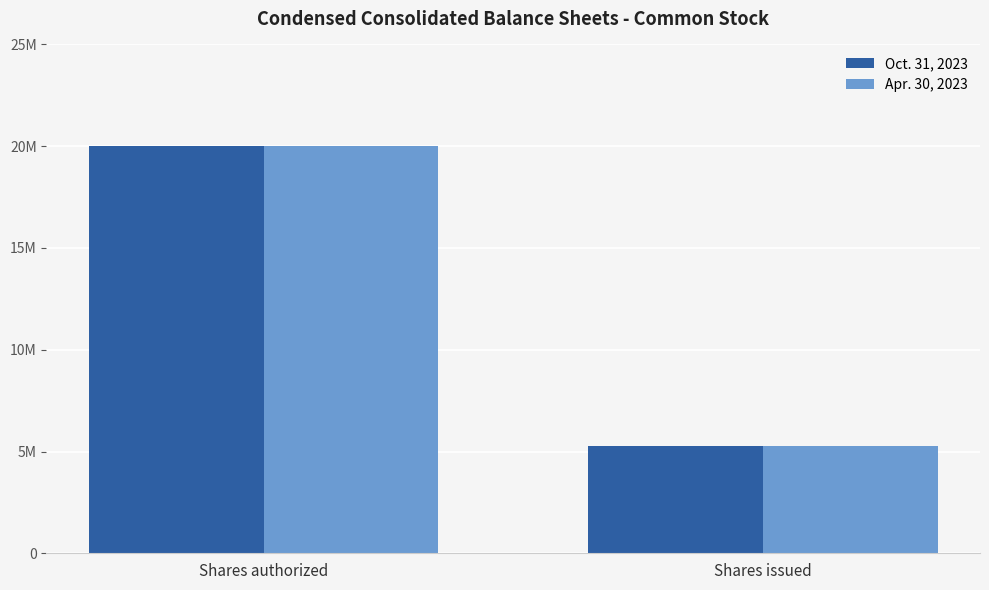

What are all the series names shown in the legend?

Oct. 31, 2023, Apr. 30, 2023